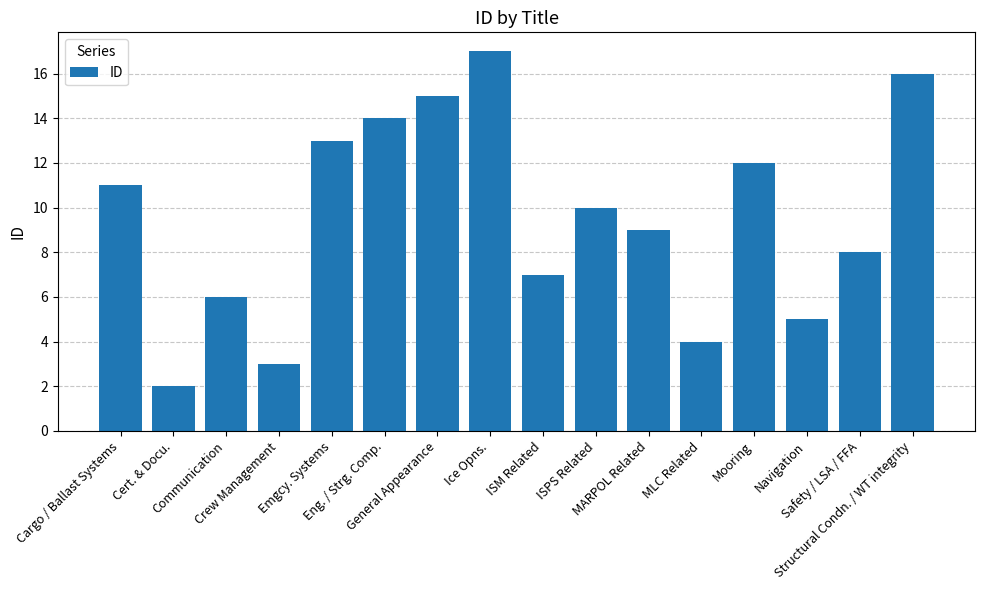

Rank the categories by value from highest to lowest.

Ice Opns., Structural Condn. / WT integrity, General Appearance, Eng. / Strg. Comp., Emgcy. Systems, Mooring, Cargo / Ballast Systems, ISPS Related, MARPOL Related, Safety / LSA / FFA, ISM Related, Communication, Navigation, MLC Related, Crew Management, Cert. & Docu.